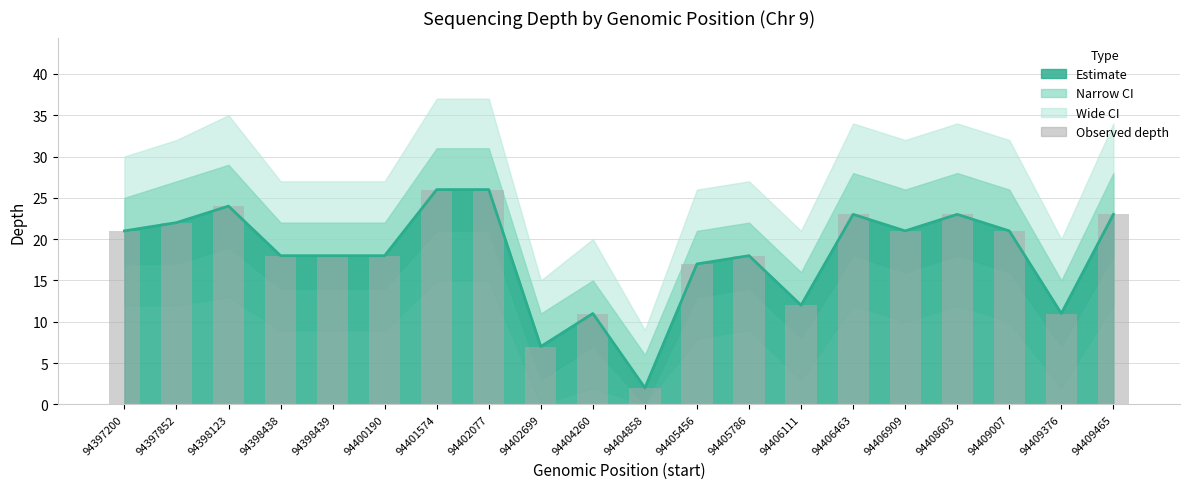

What is the value of the 5th bar from the left?

18